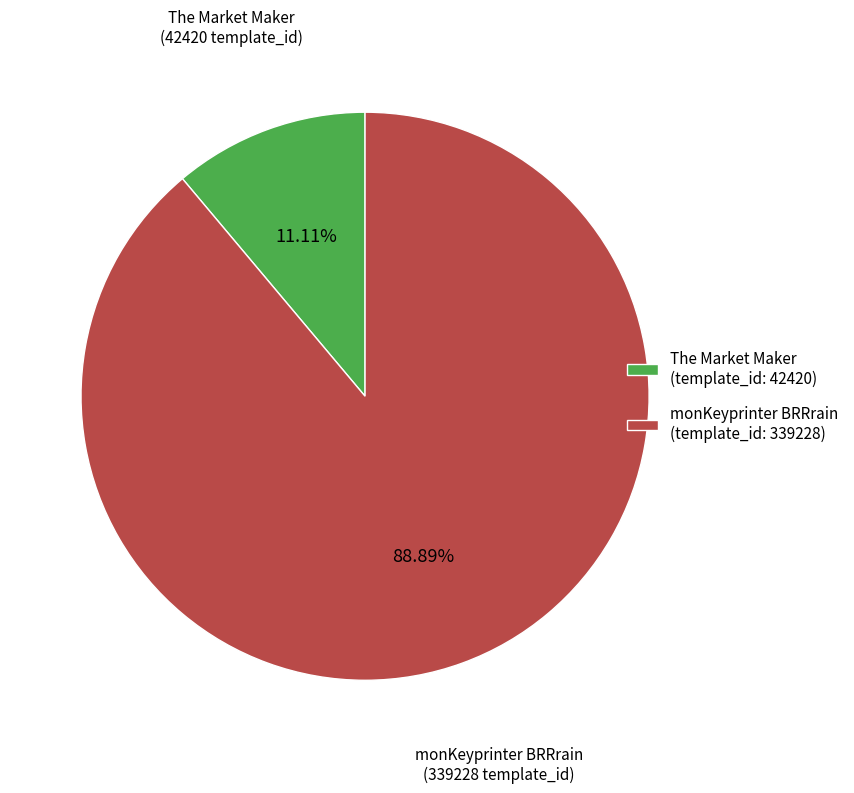

Which category accounts for the majority?

monKeyprinter BRRrain